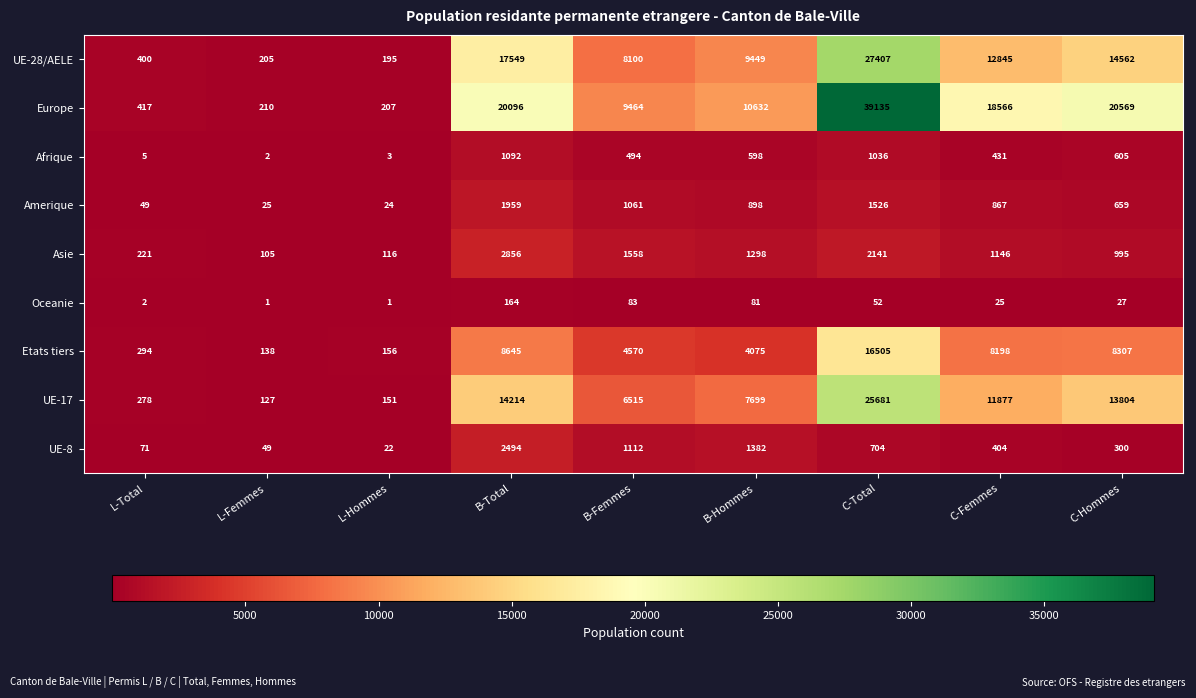

What is the difference between the second highest and second lowest values in the Asie series?

2025